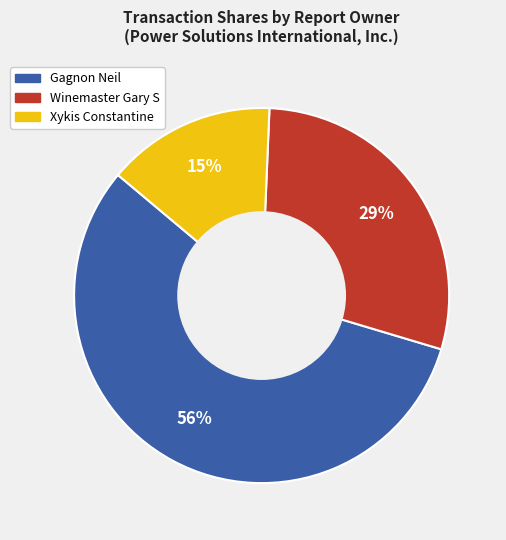

Combined, do Xykis Constantine and Gagnon Neil account for over 50%?

Yes